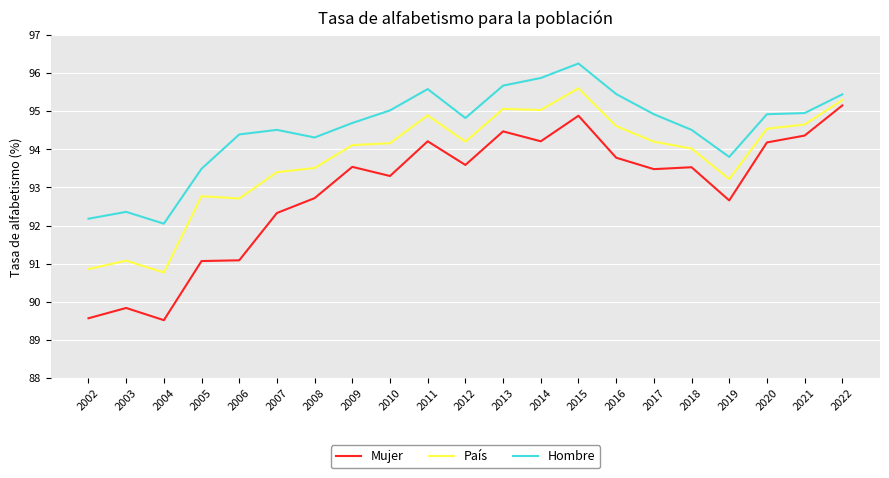

Rank the series by their maximum value, from lowest to highest.

Mujer, País, Hombre